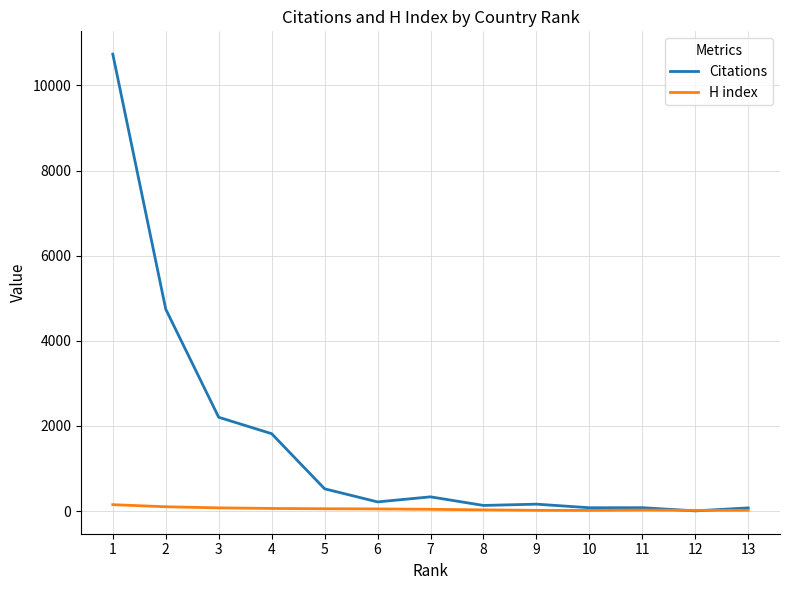

What is the maximum value shown in the chart?

10736